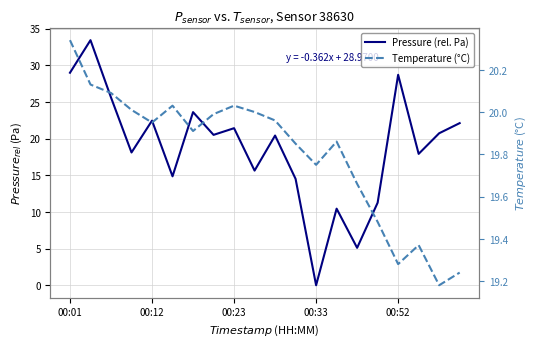

True or false: Pressure (rel. Pa) has a value of 31.8 at 00:12.

False